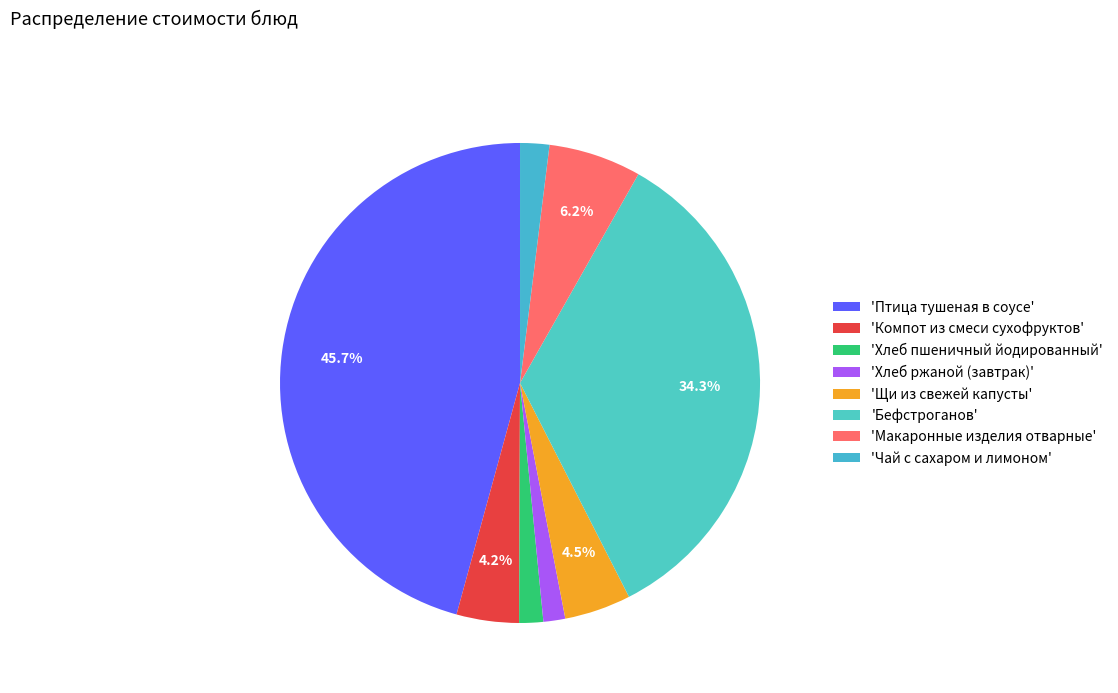

How many slices are in this pie chart?

8